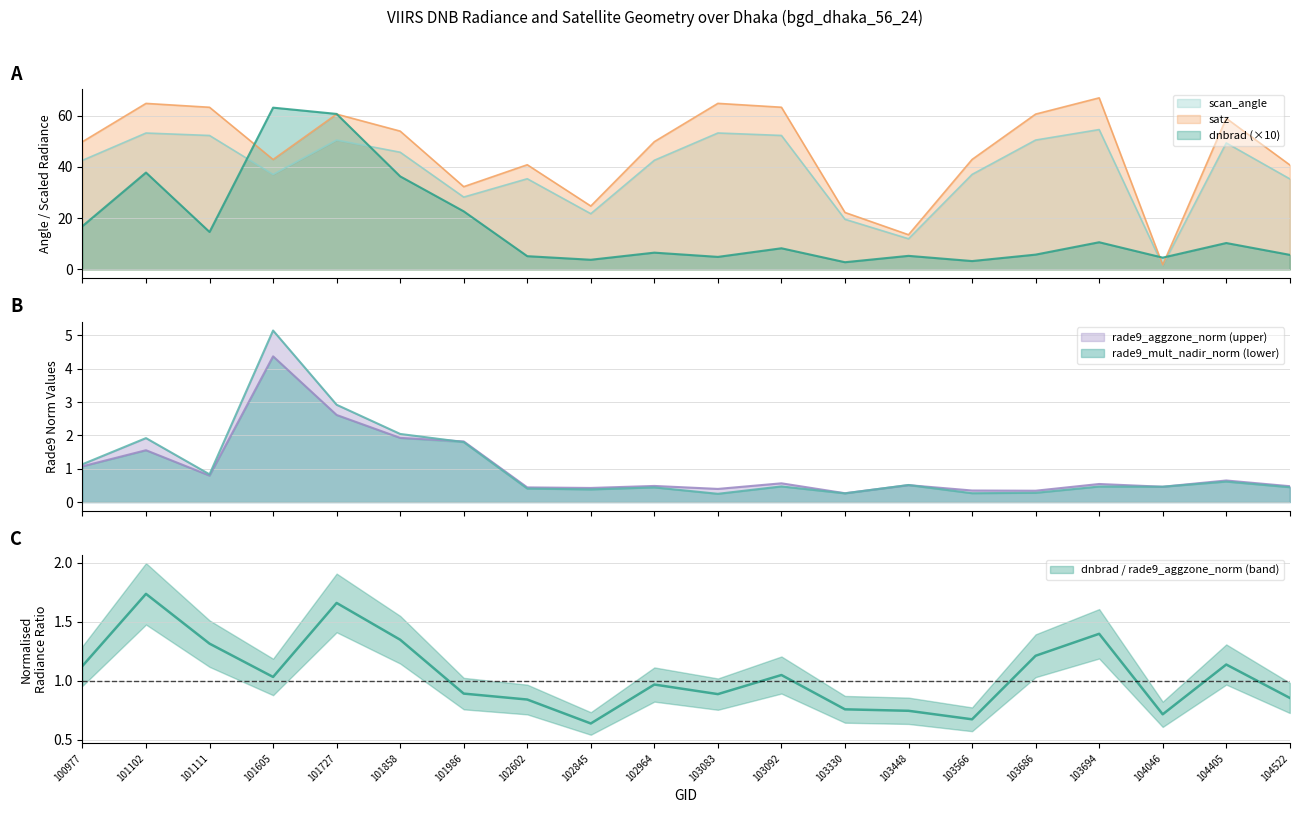

List the labels in order of rade9_aggzone_norm value, largest first.

101605, 101727, 101858, 101986, 101102, 100977, 101111, 104405, 103092, 103694, 103448, 102964, 104522, 104046, 102602, 102845, 103083, 103566, 103686, 103330